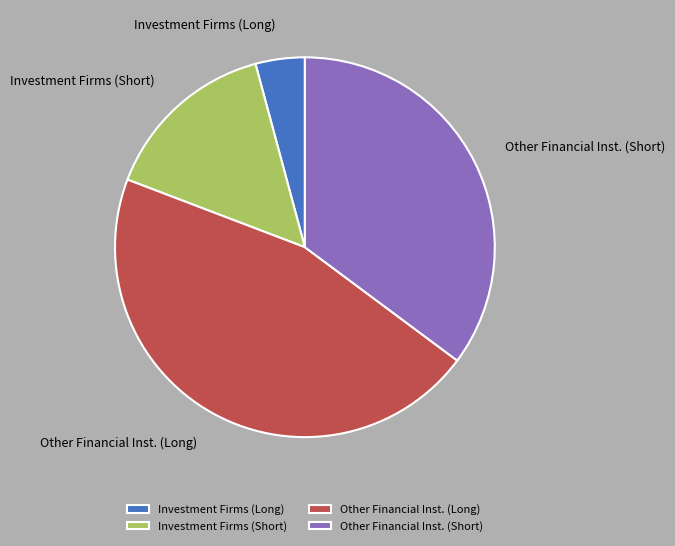

What is the ratio of the value at Other Financial Inst. (Short) to the value at Investment Firms (Short)?

2.3